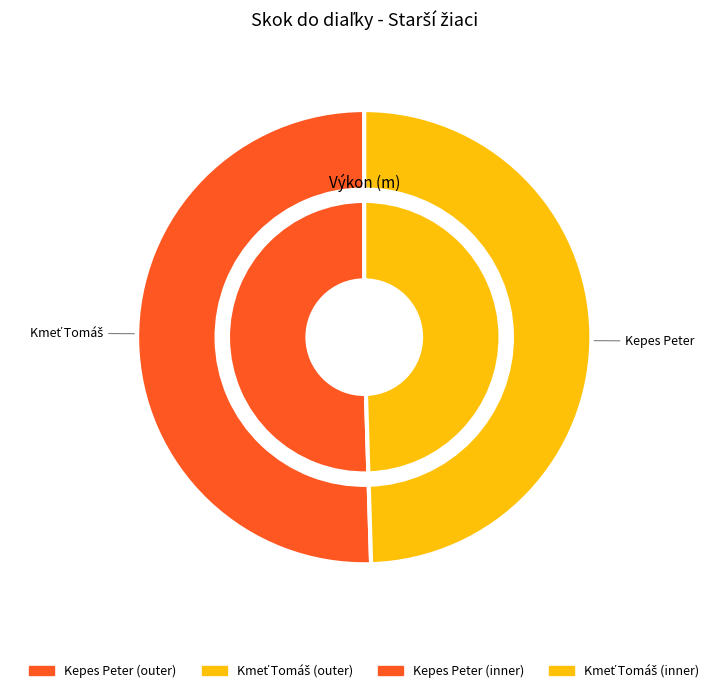

Approximately how many times larger is the value at Kepes Peter compared to Kmeť Tomáš?

1.0